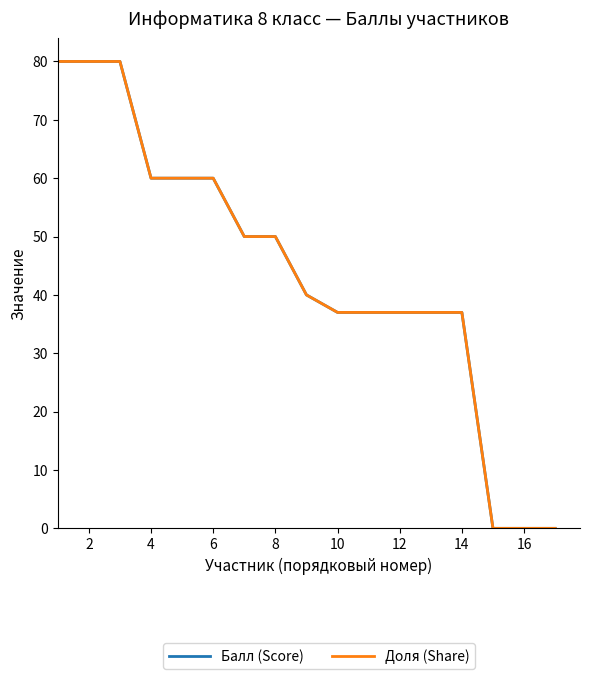

Is this an area chart (filled region under the line)?

No